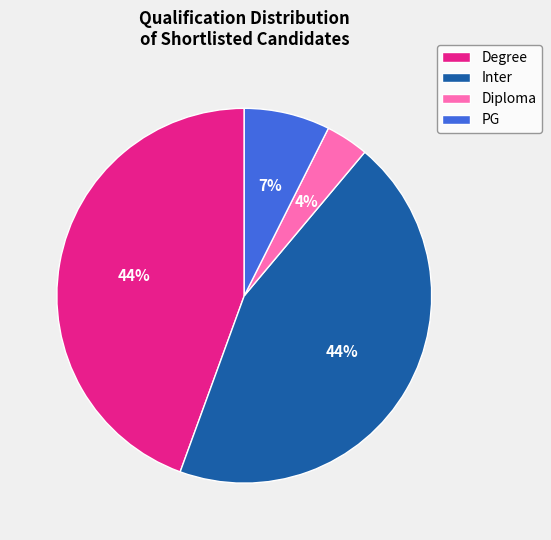

Is it true that Inter is 31% of the pie?

False